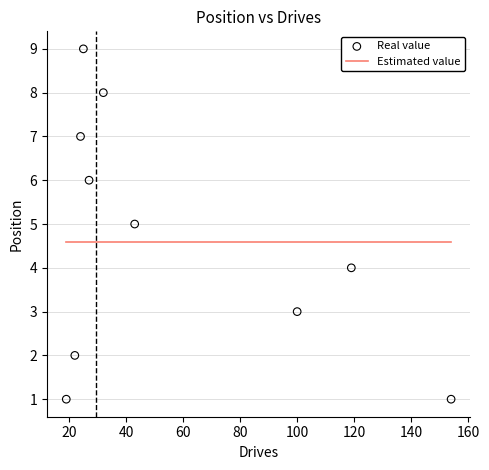

What is the average Y value?

5